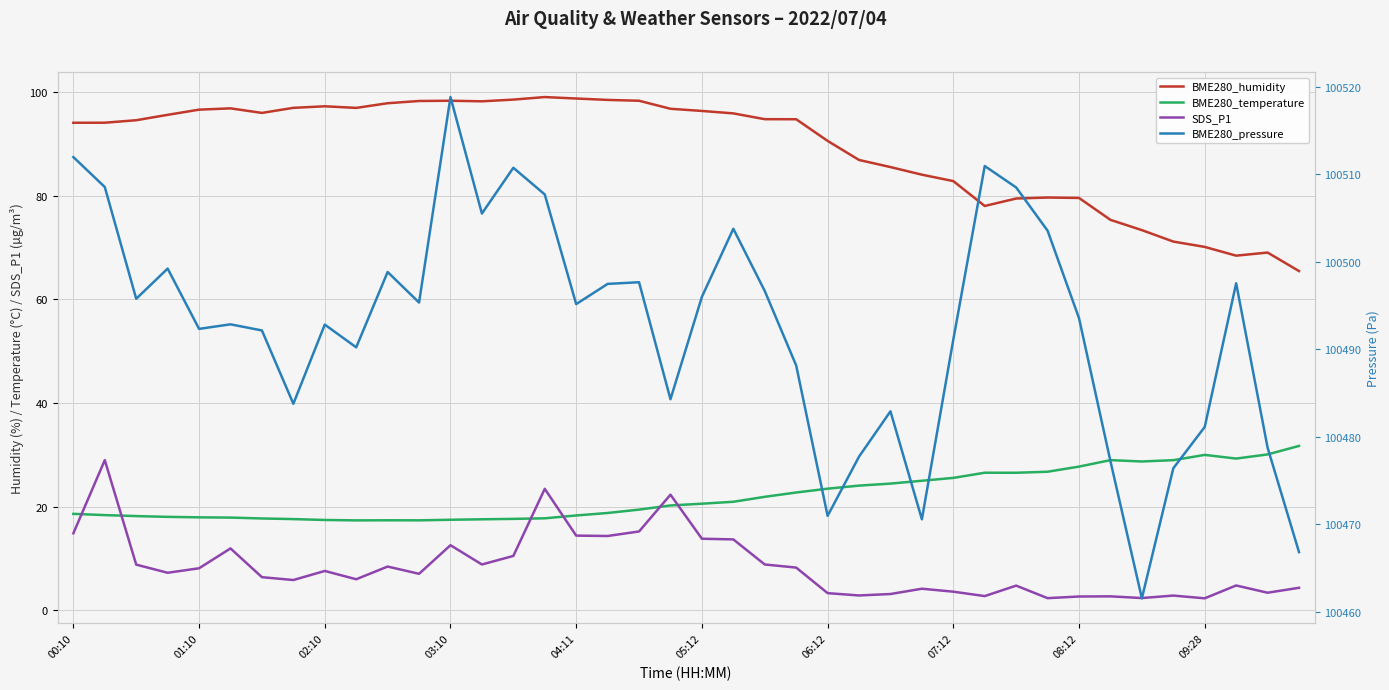

True or false: BME280_temperature and BME280_humidity intersect in this chart.

False